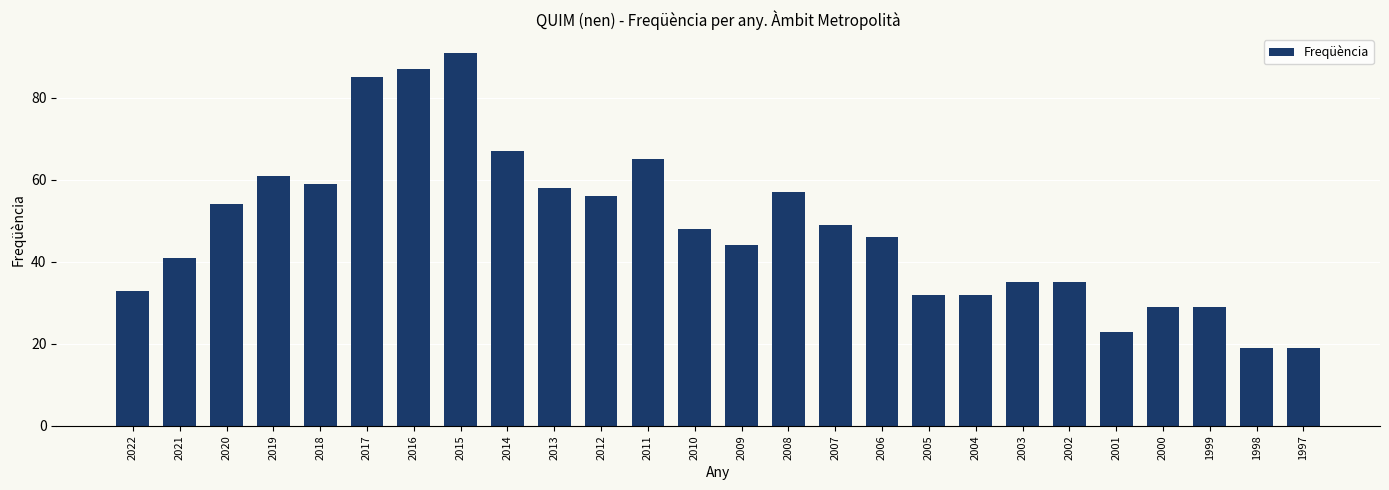

What is the difference between the values at 1998 and 1999?

10